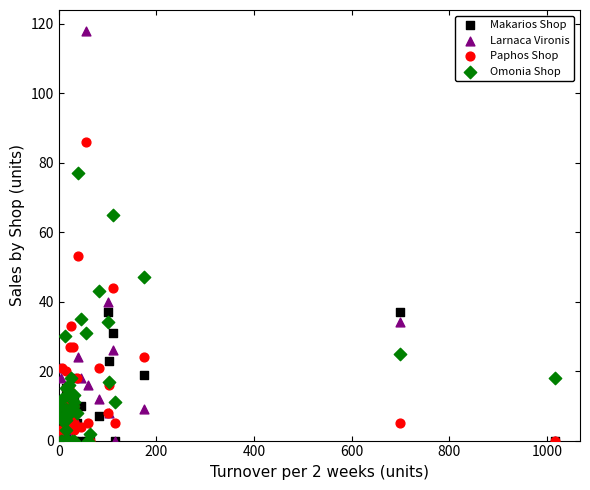

What are all the series names shown in the legend?

Makarios Shop, Larnaca Vironis, Paphos Shop, Omonia Shop